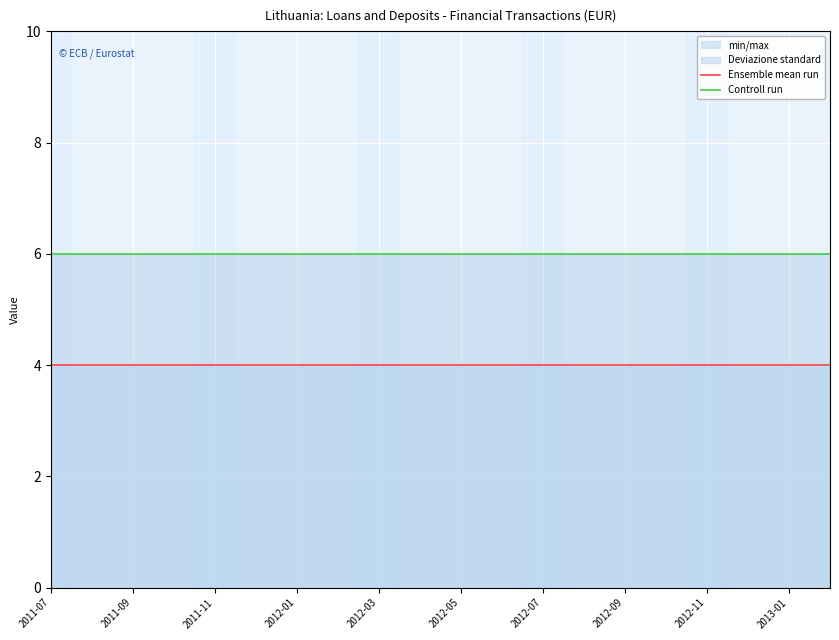

What is the total value across all series at 2013-01?

10